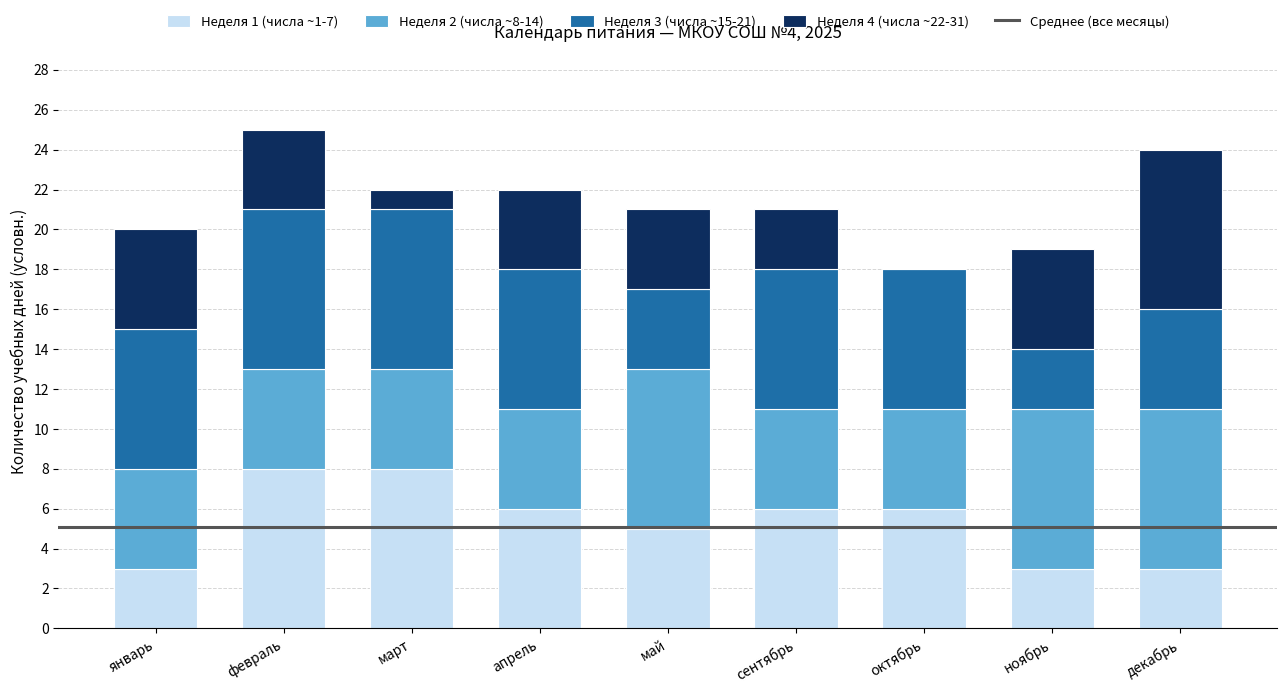

The Неделя 1 (числа ~1-7) series shows 2 at сентябрь. True or false?

False